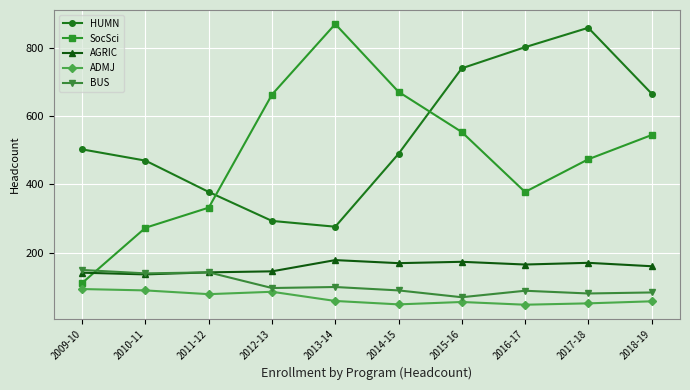

True or false: HUMN has more than 1 points higher than both neighbors.

False